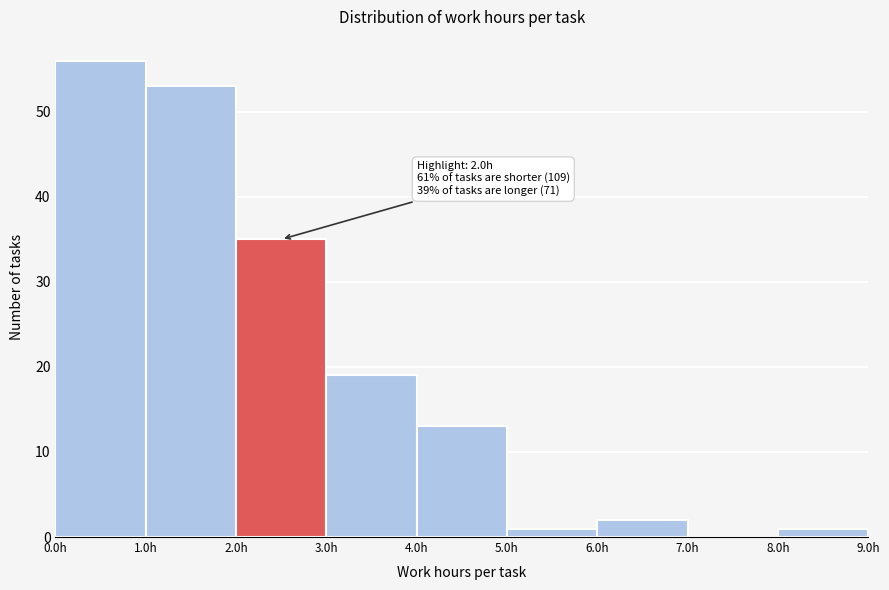

Which range on the x-axis has the tallest bar?

0 to 1